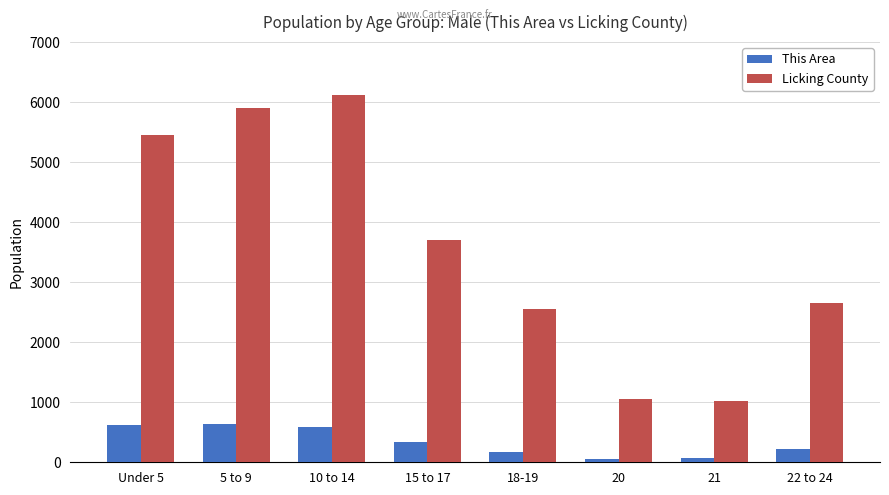

What is the label of the 4th bar from the left?

15 to 17